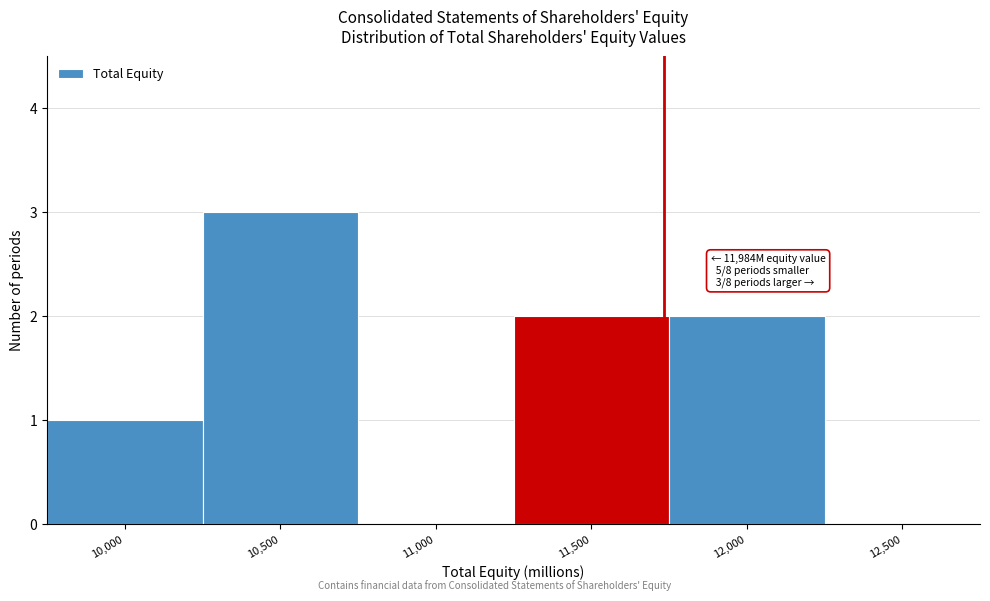

Reading left to right, transcribe all the data shown in this chart.

10,000=1	10,500=3	11,000=0	11,500=2	12,000=2	12,500=0